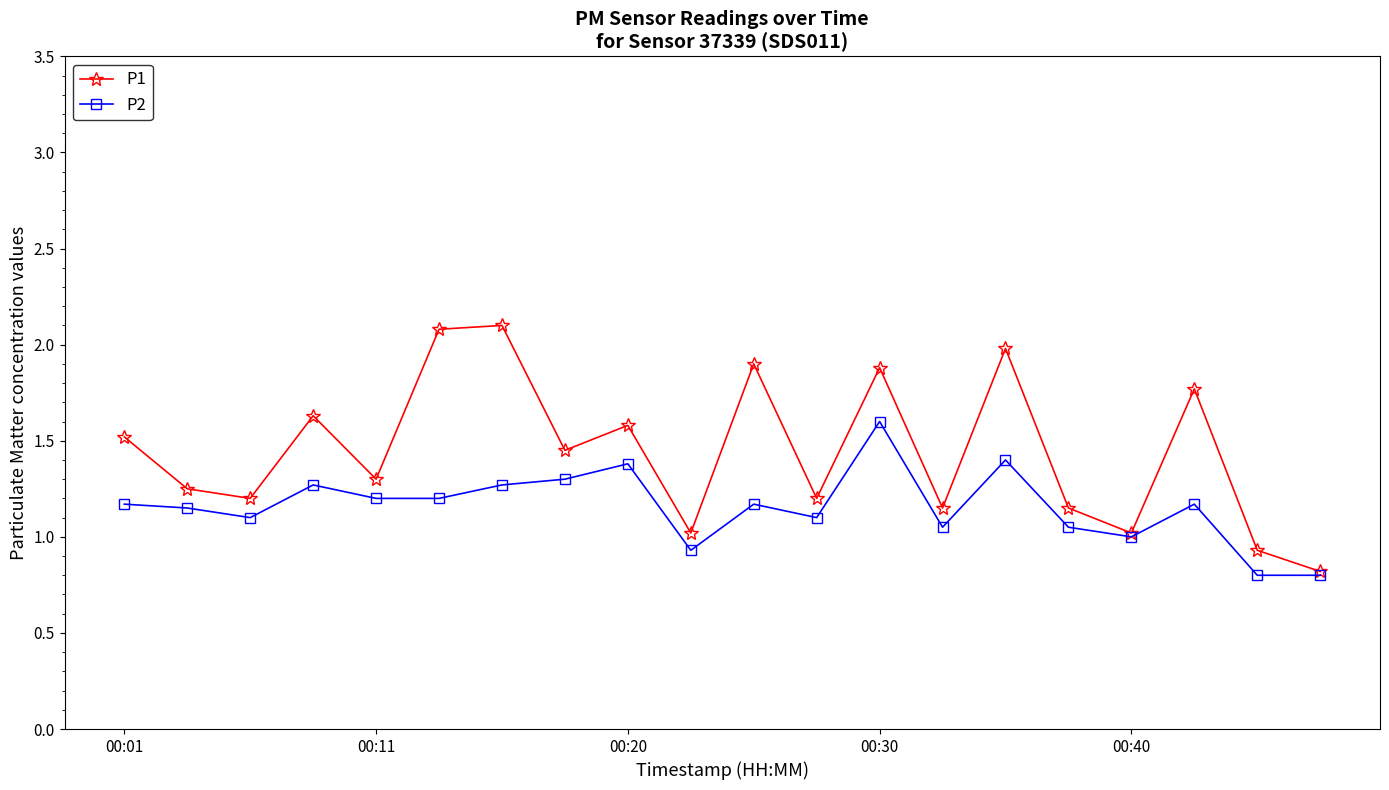

What is the value of the P1 point at the 9th from the left?

1.6